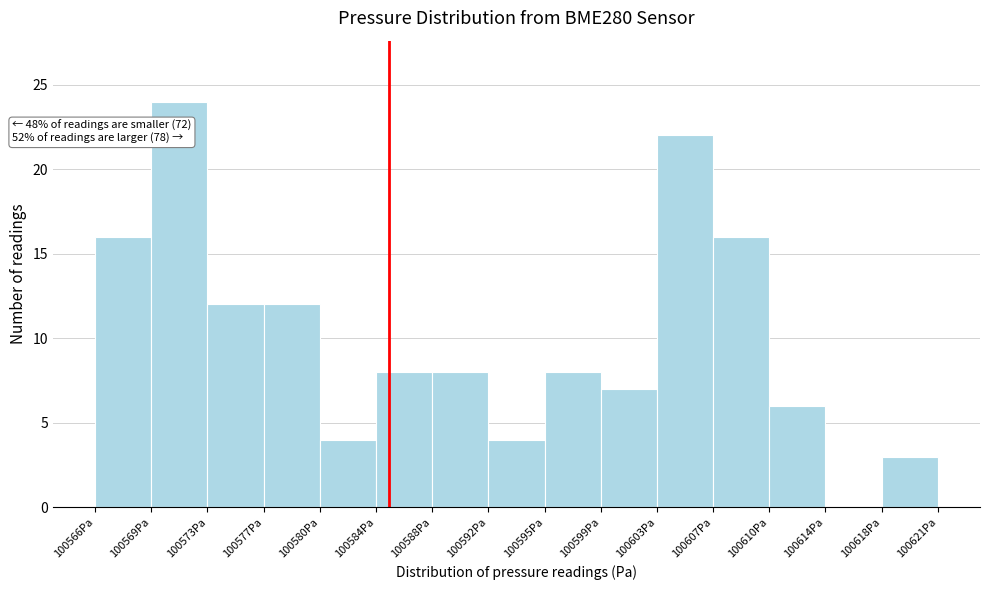

Over which range of the x-axis is the bar tallest?

100569.0 to 100573.0